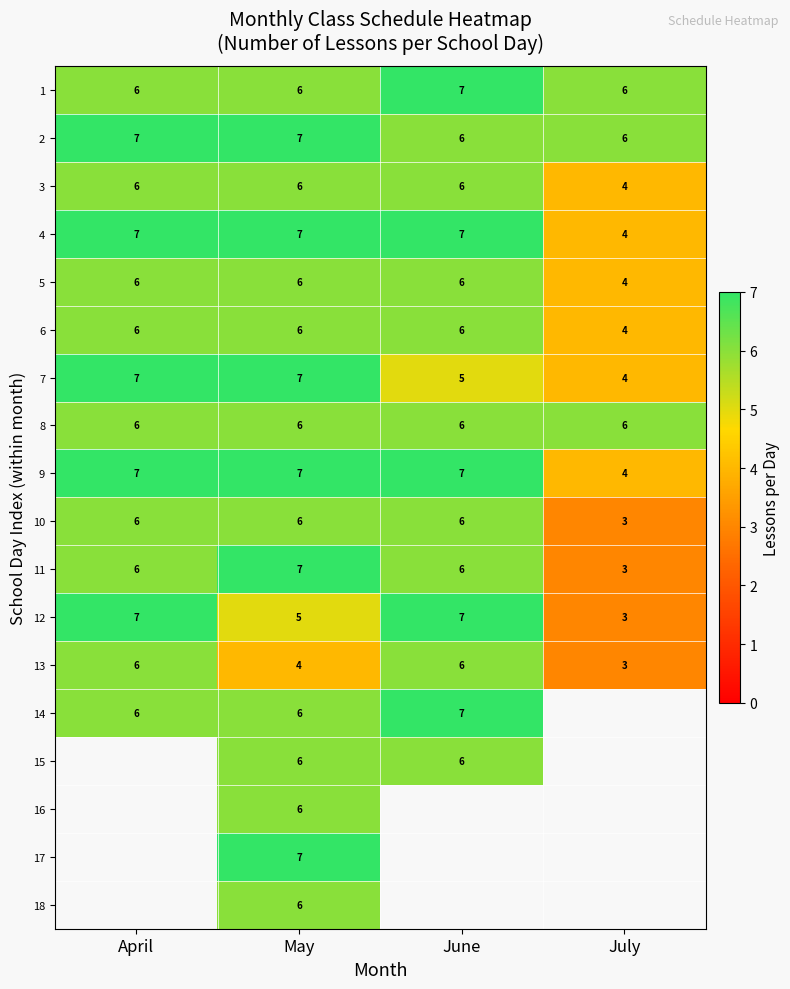

What is the difference between the highest and lowest values at April?

1.0